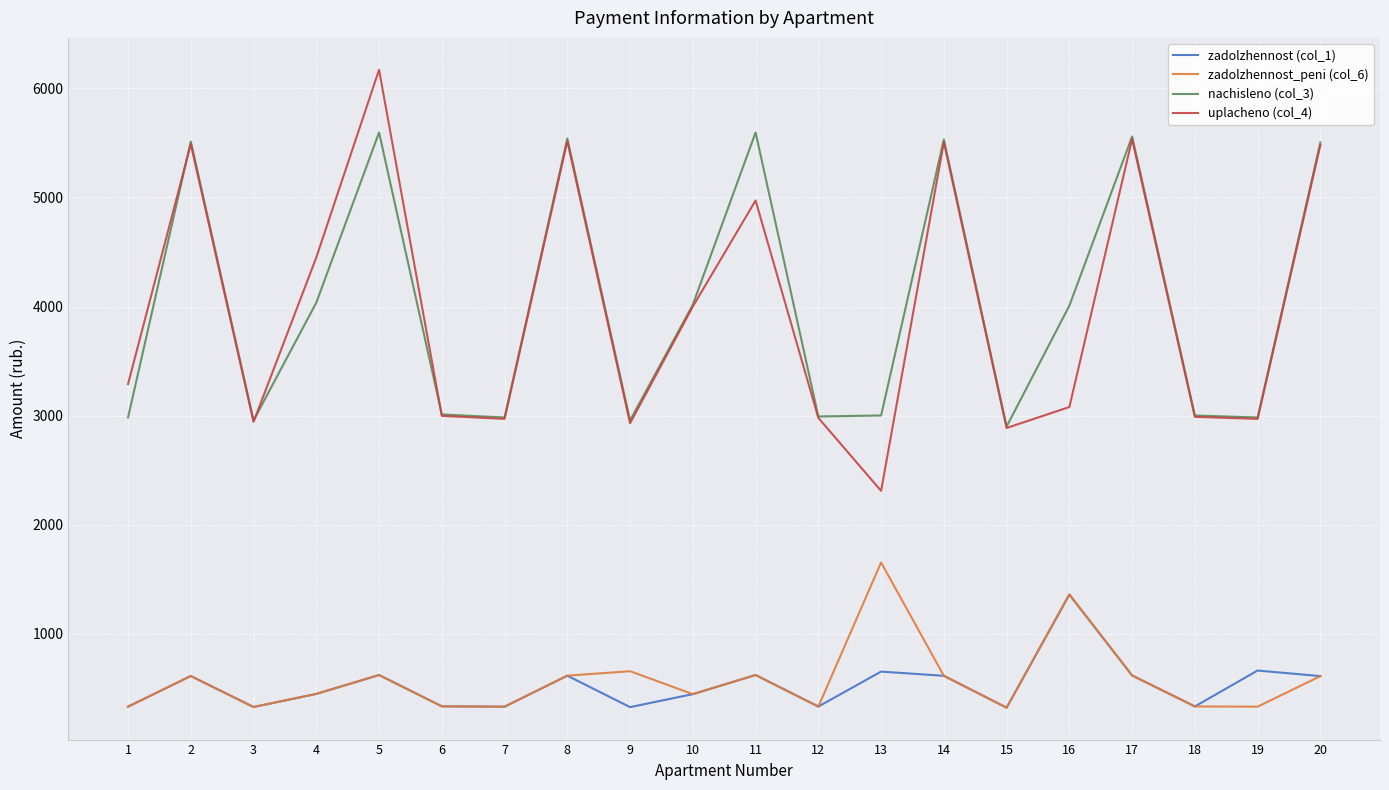

True or false: uplacheno (col_4) and zadolzhennost_peni (col_6) cross at least once.

False